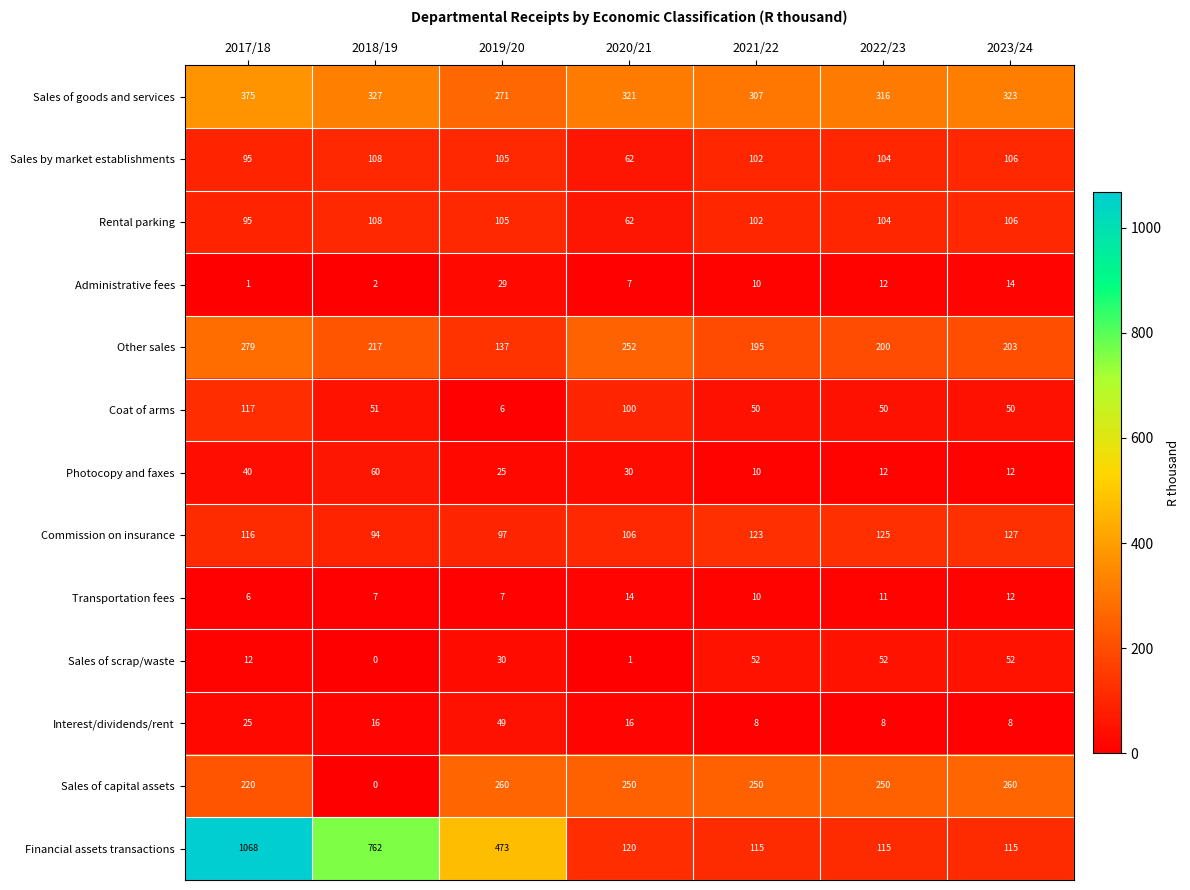

What is the sum of all Commission on insurance values?

788